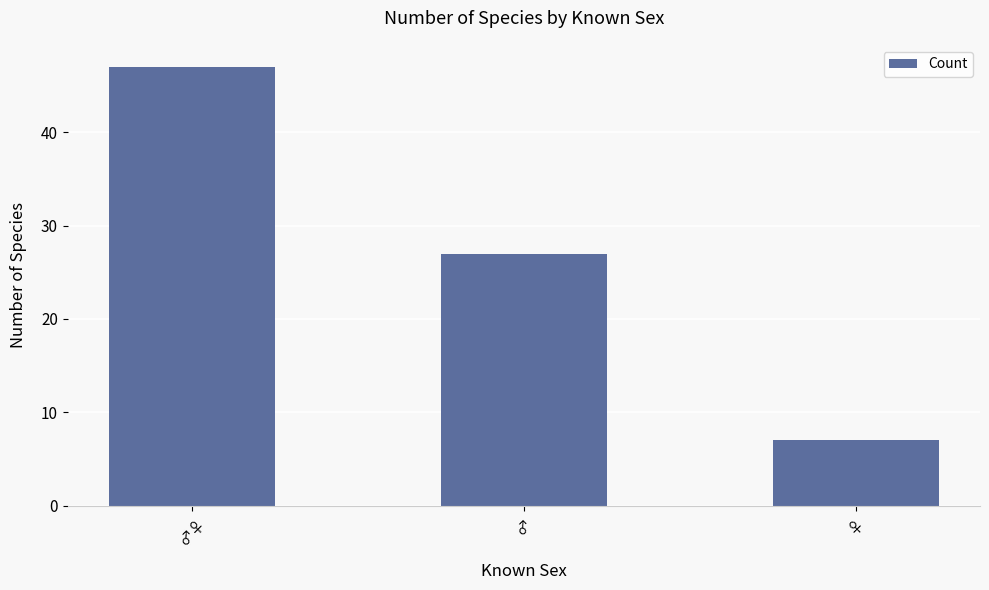

The value at ♂ is 45. True or false?

False